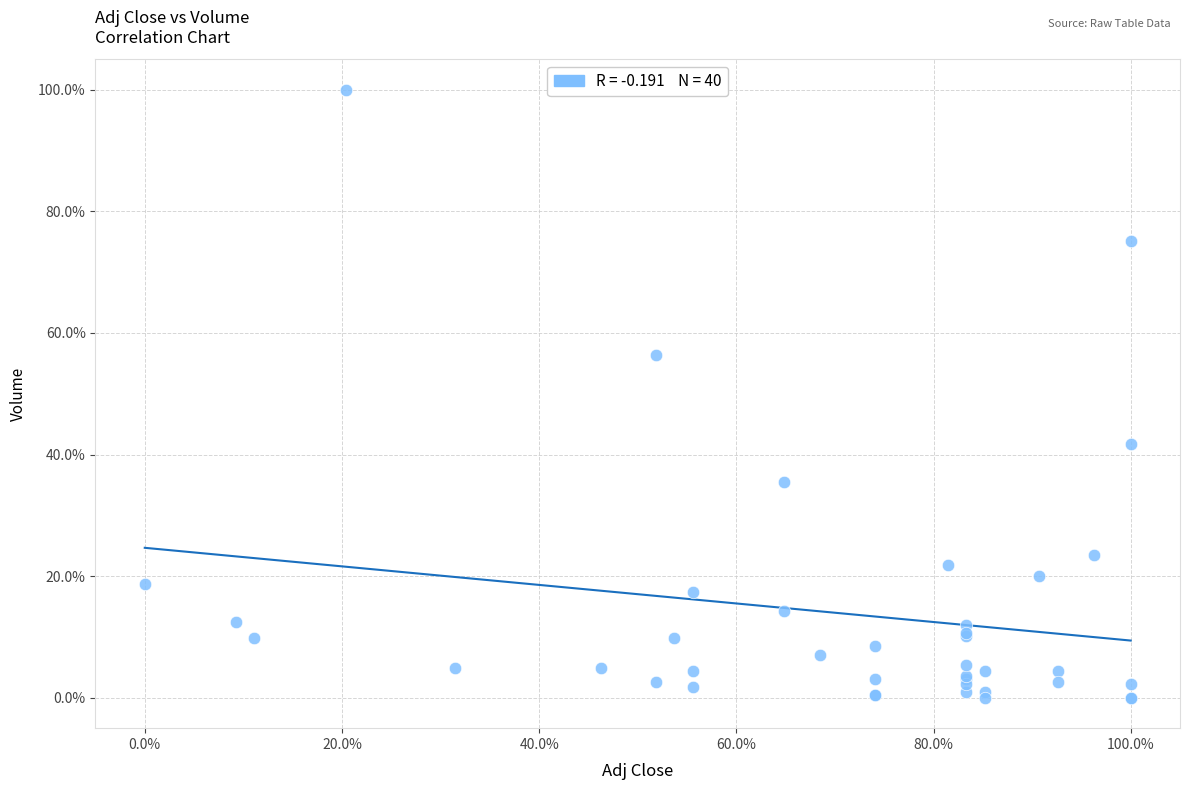

What Y value in the scatter plot is closest to 50?

56.4